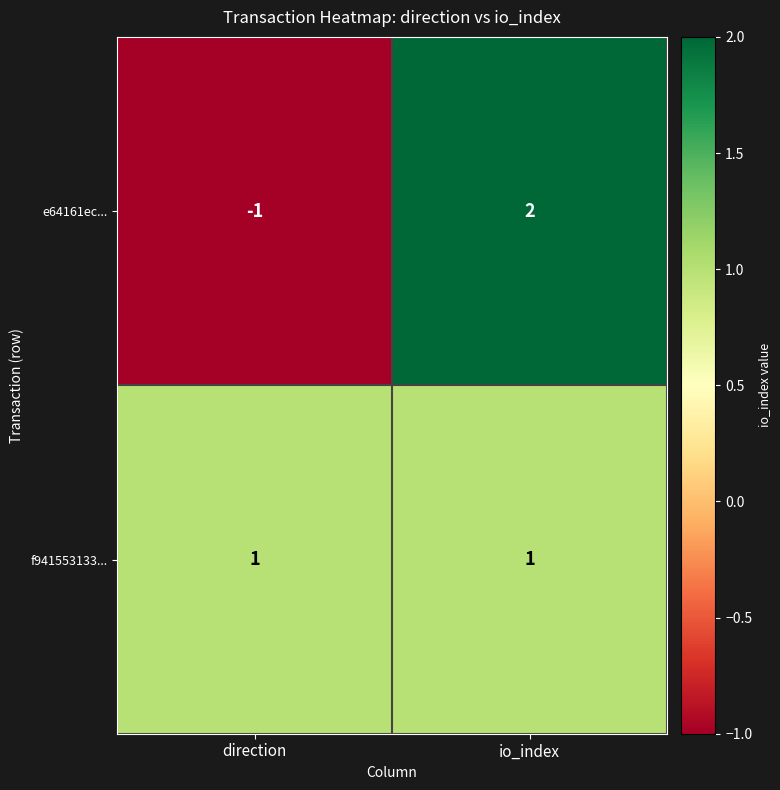

How many data points does each series have?

2